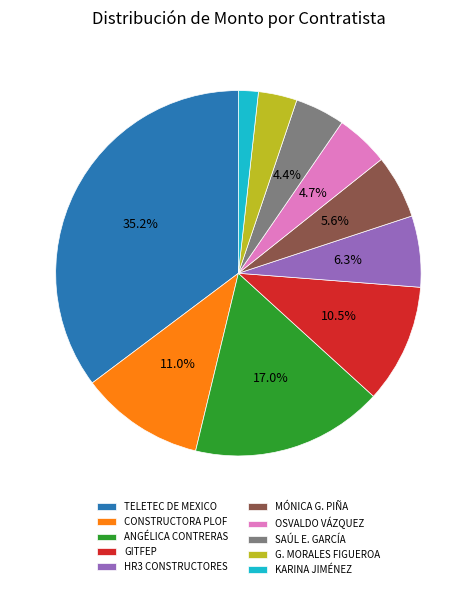

Does OSVALDO VÁZQUEZ represent more than half of the total?

No